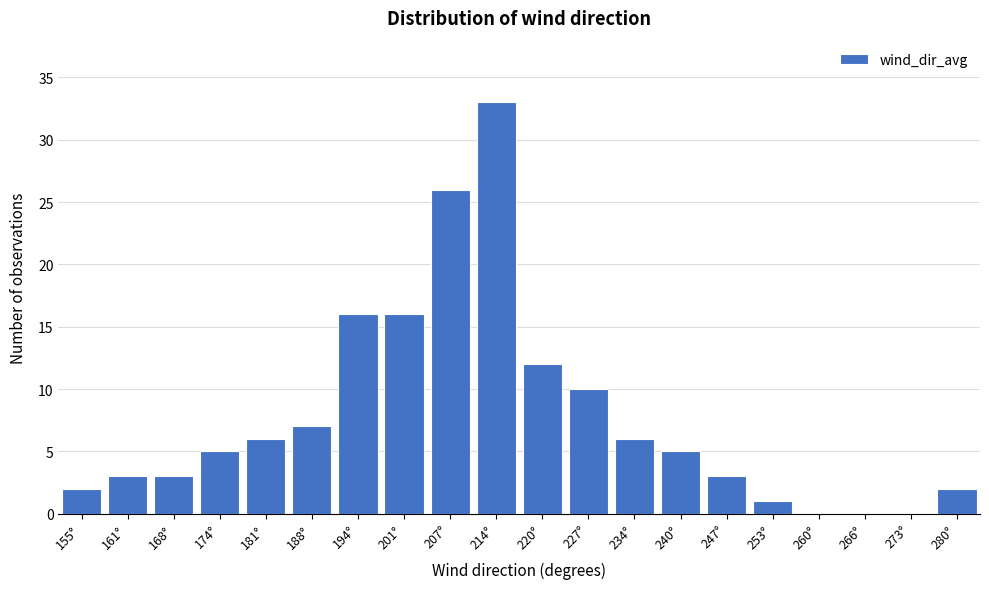

Reading left to right, what are all the values shown in this chart?

155°=2	161°=3	168°=3	174°=5	181°=6	188°=7	194°=16	201°=16	207°=26	214°=33	220°=12	227°=10	234°=6	240°=5	247°=3	253°=1	260°=0	266°=0	273°=0	280°=2